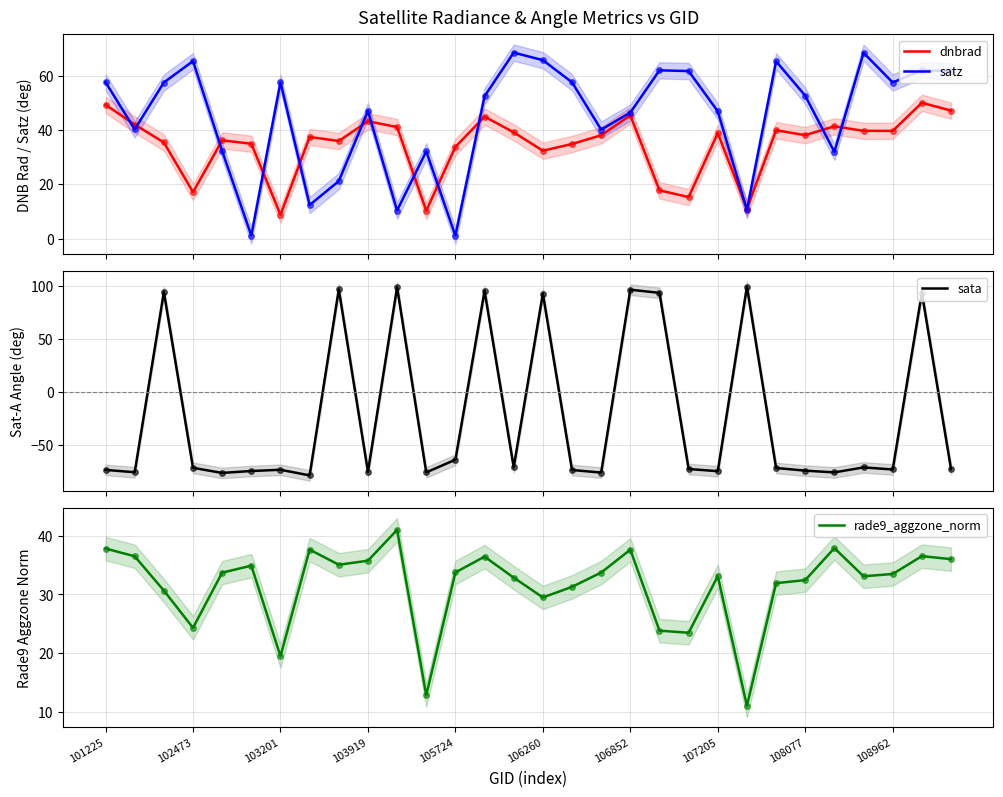

What is the difference between the satz values at 13 and 19?

9.5